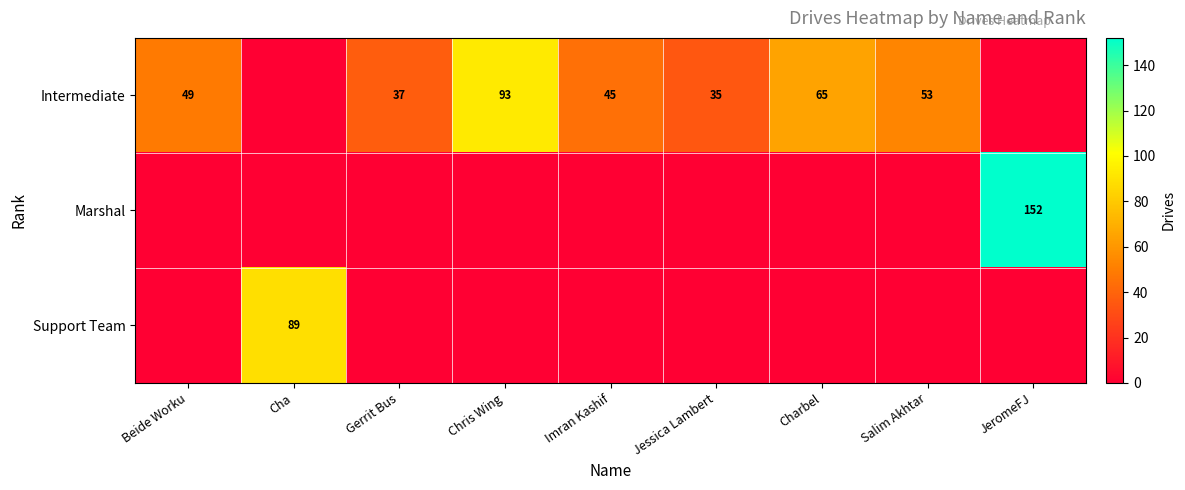

The Intermediate series shows 9 at Gerrit Bus. True or false?

False